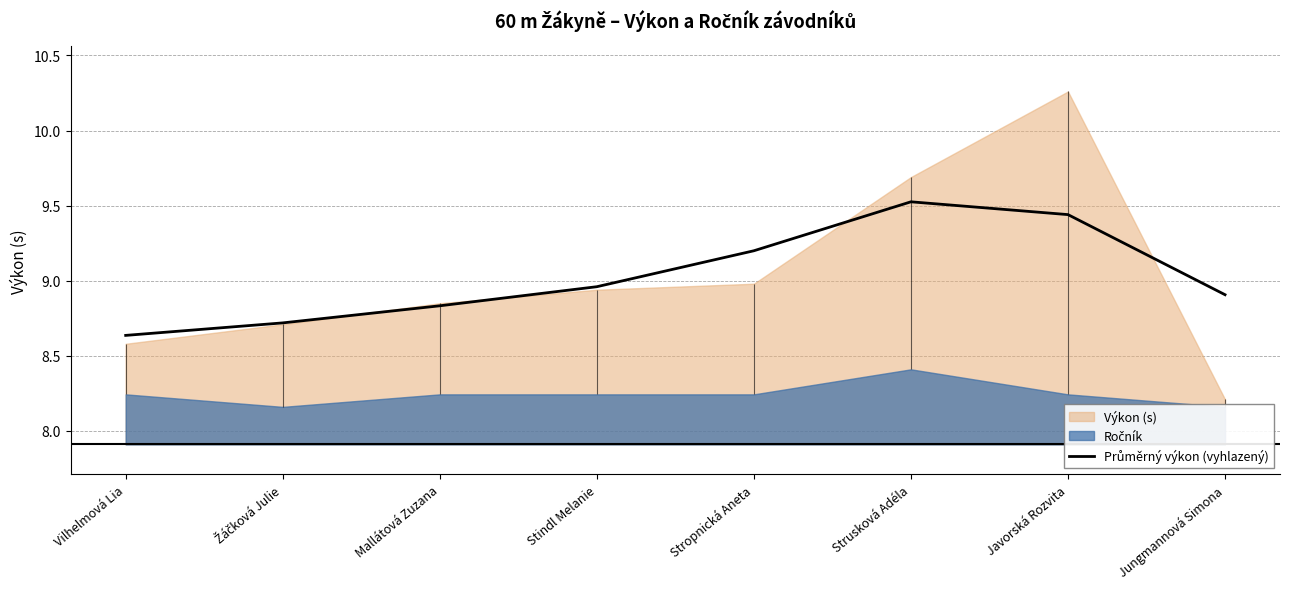

Does the chart have visible grid lines?

Yes